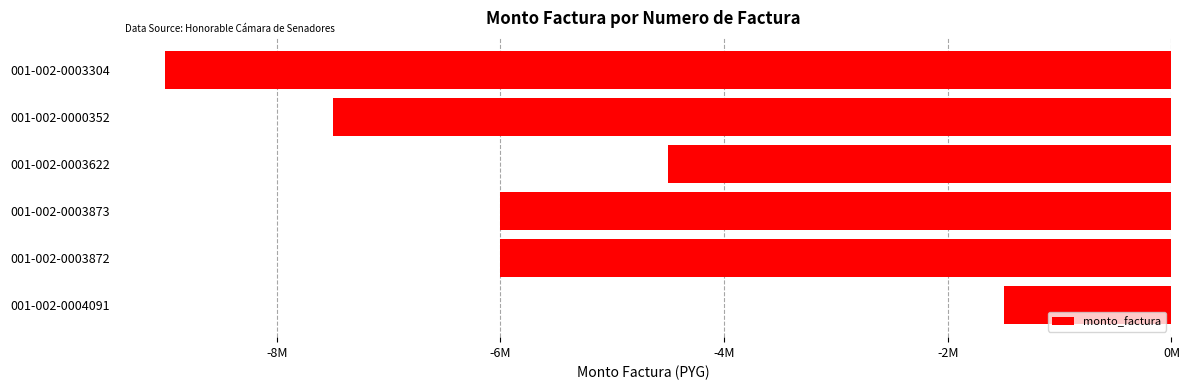

What is the difference between the maximum and minimum values?

7500000